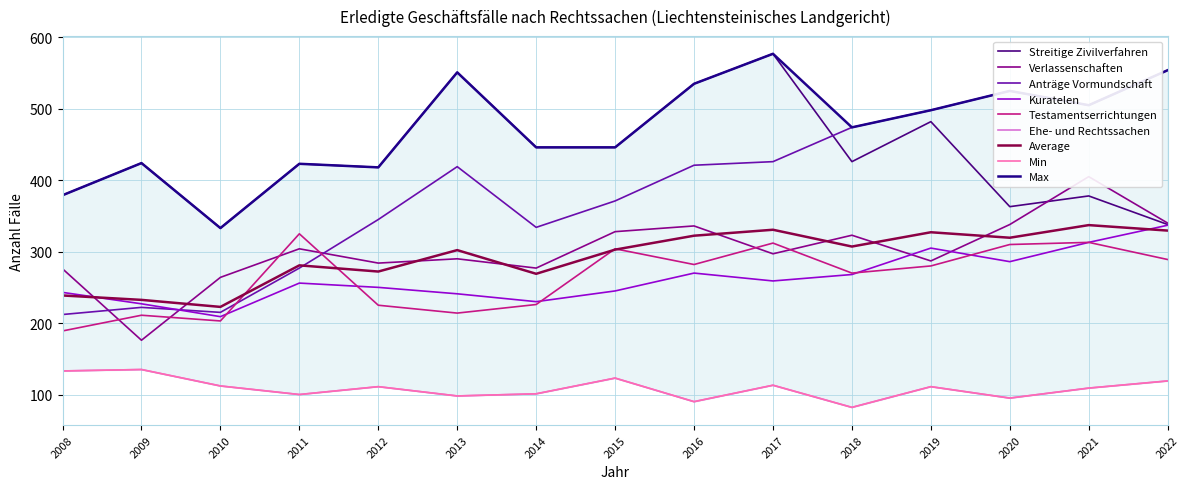

Between 2017 and 2014, which is larger?

2017